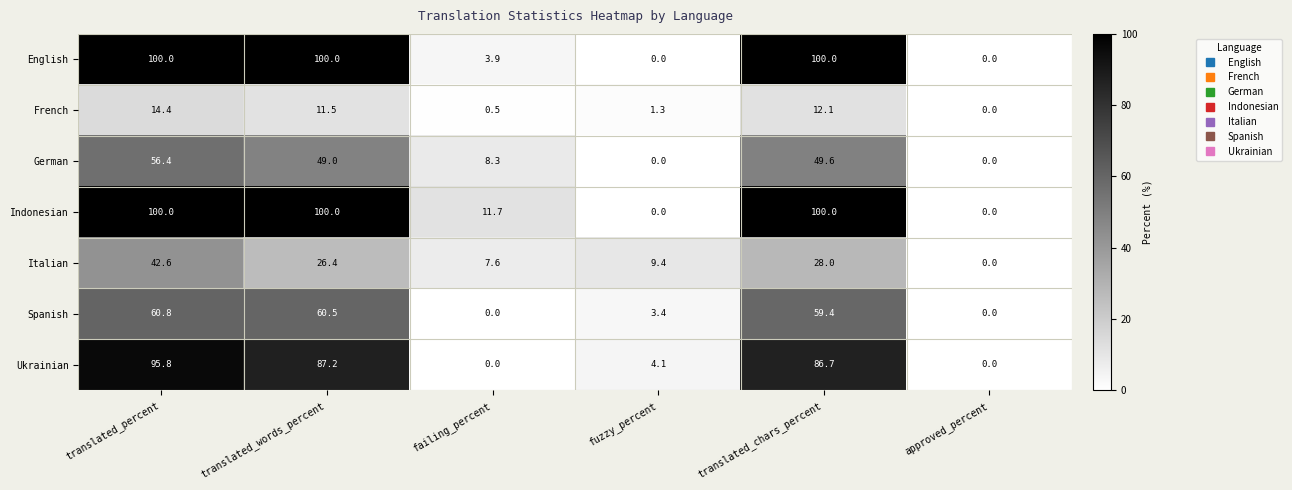

How many distinct data groups are displayed?

7